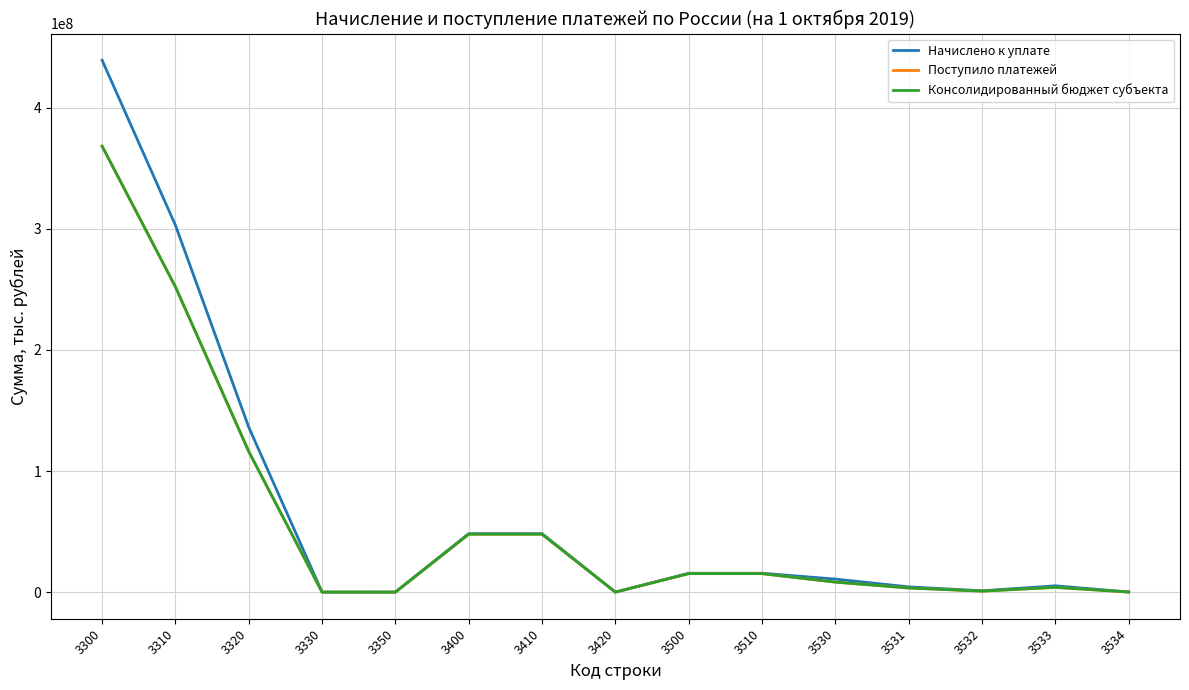

Which series has the widest spread of values?

Начислено к уплате